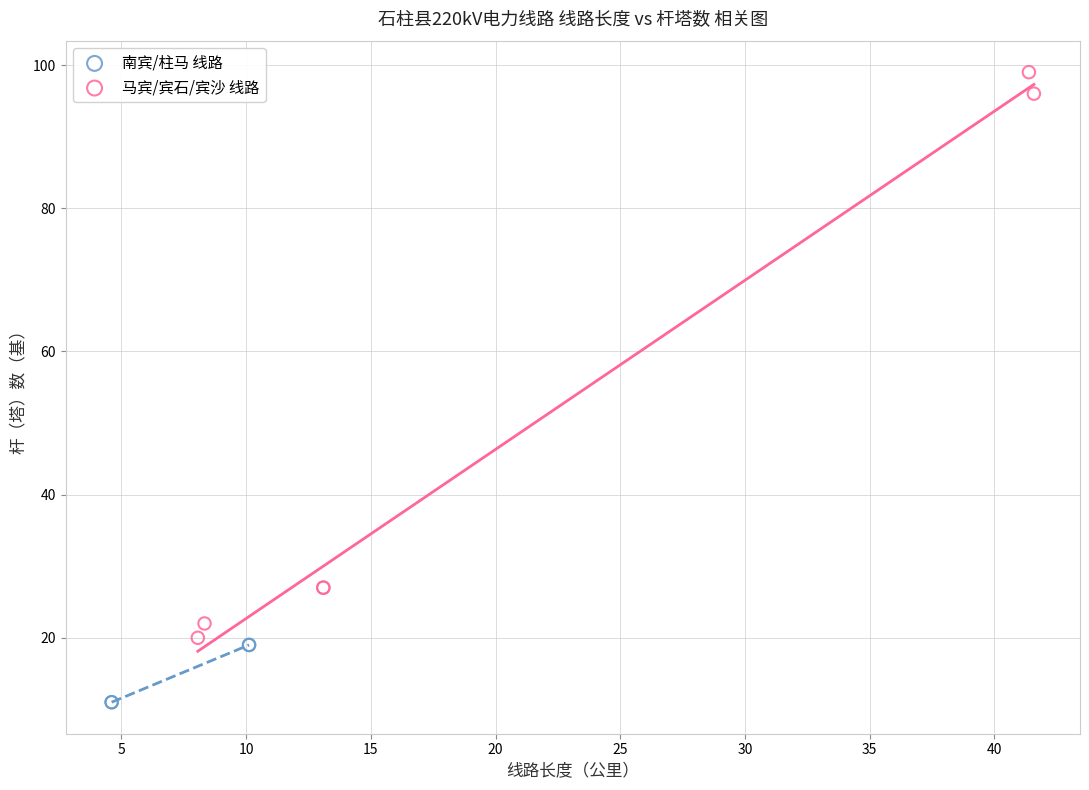

Which series reaches the minimum Y coordinate?

南宾/柱马 线路